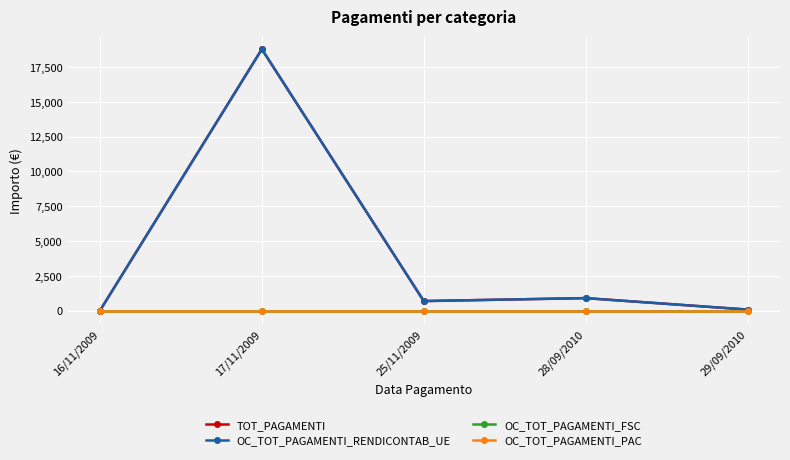

The TOT_PAGAMENTI series shows 76.5 at 29/09/2010. True or false?

True